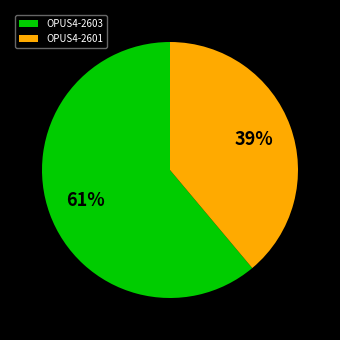

To the nearest percent, what is the difference between the largest and smallest slice percentages?

22%